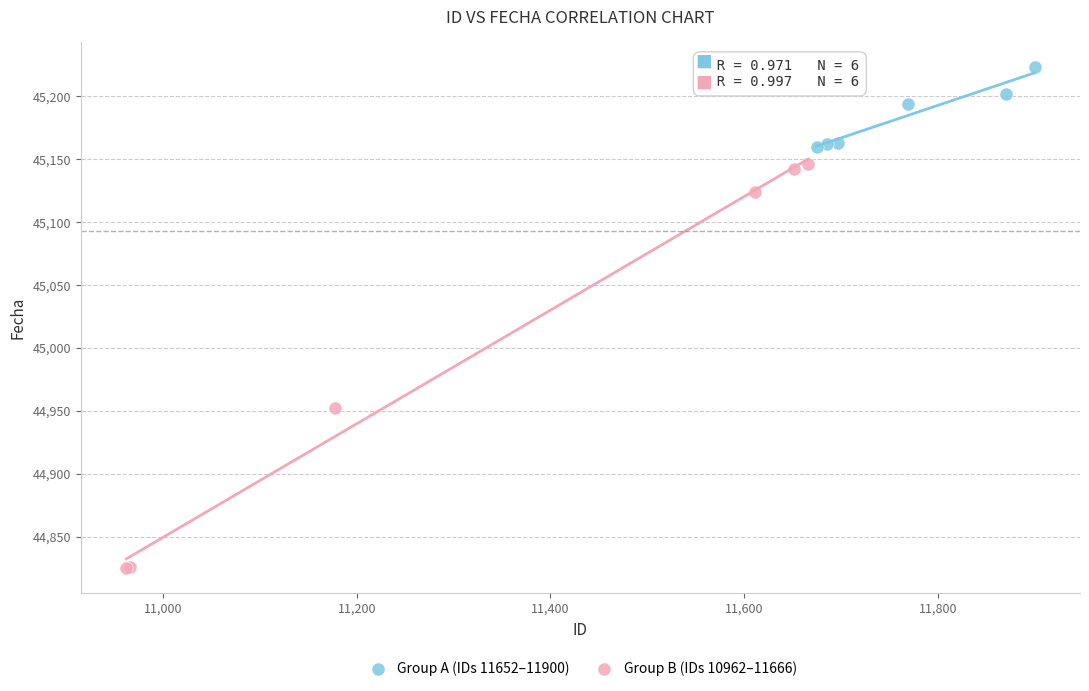

Which series reaches the maximum Y coordinate?

Group A (IDs 11652–11900)